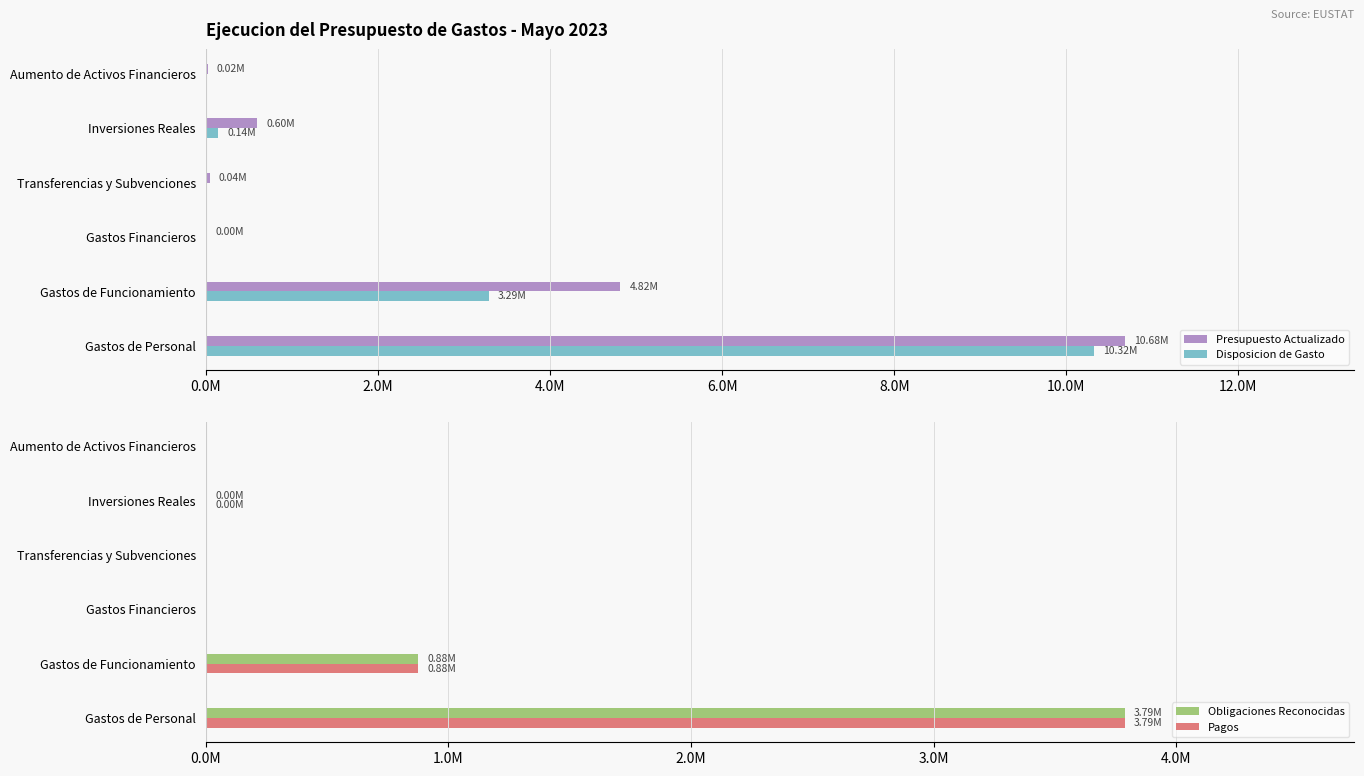

Reading left to right, transcribe all the data shown in this chart.

Presupuesto Actualizado: 10678481.0	4816890.0	1629.0	44000.0	600000.0	21000.0
Disposicion de Gasto: 10317849.4	3287680.2	0.0	0.0	140902.5	0.0
Obligaciones Reconocidas: 3787616.6	876124.0	0.0	0.0	1146.0	0.0
Pagos: 3787616.6	876124.0	0.0	0.0	1146.0	0.0